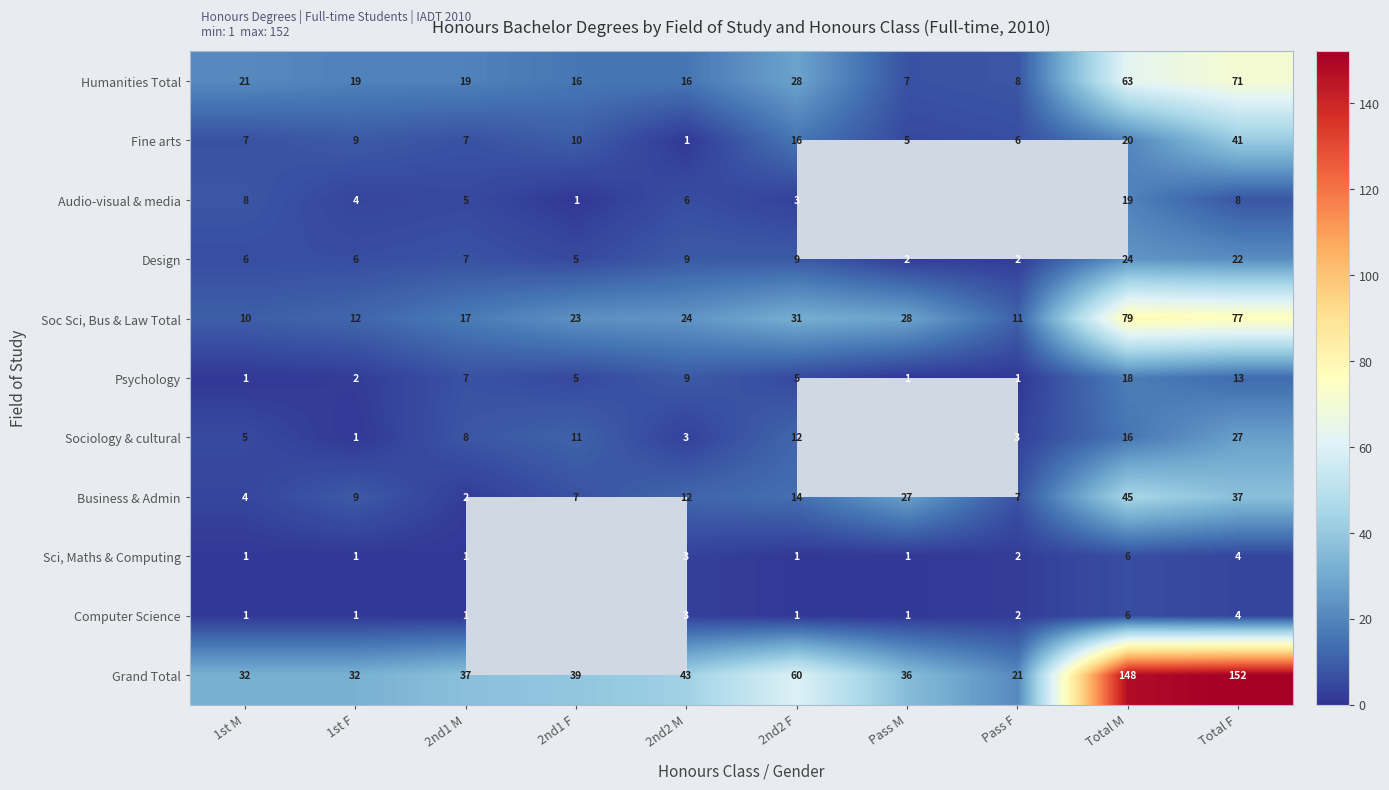

Which has a higher value, Pass M or 2nd1 M?

2nd1 M